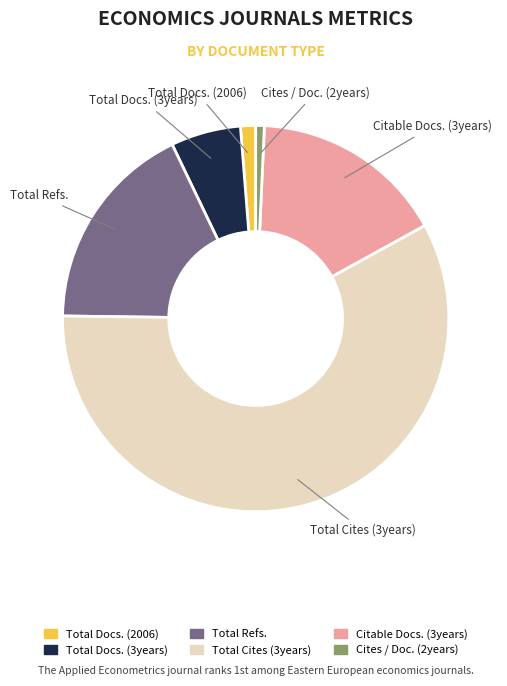

What is the smallest slice in the pie chart?

Cites / Doc. (2years)